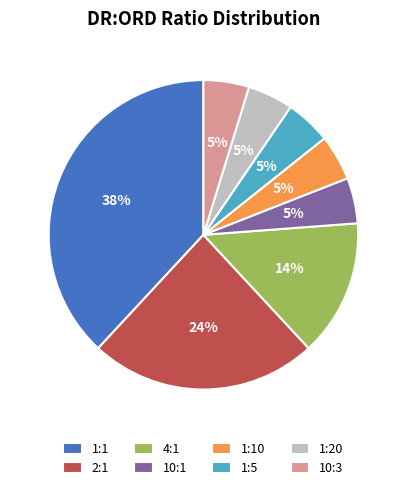

How many slices are in this pie chart?

8